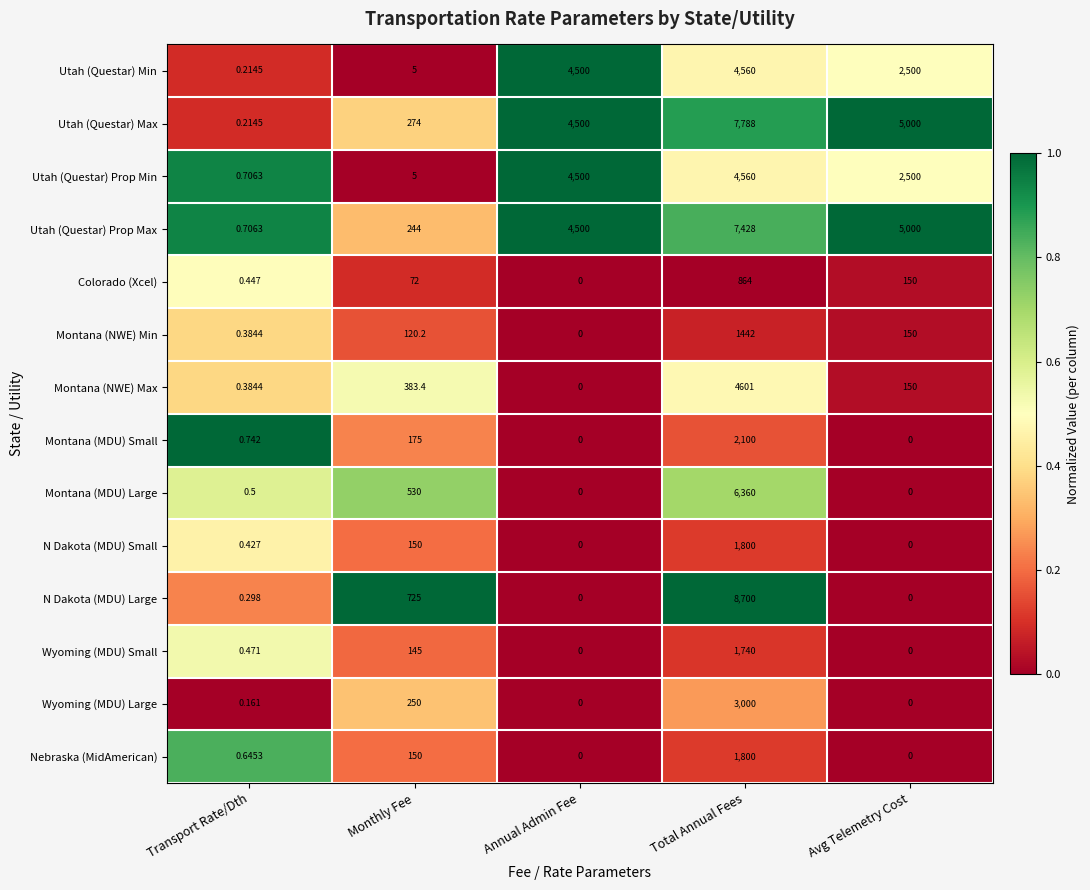

Where is Wyoming (MDU) Small nearest to the value 870?

Monthly Fee